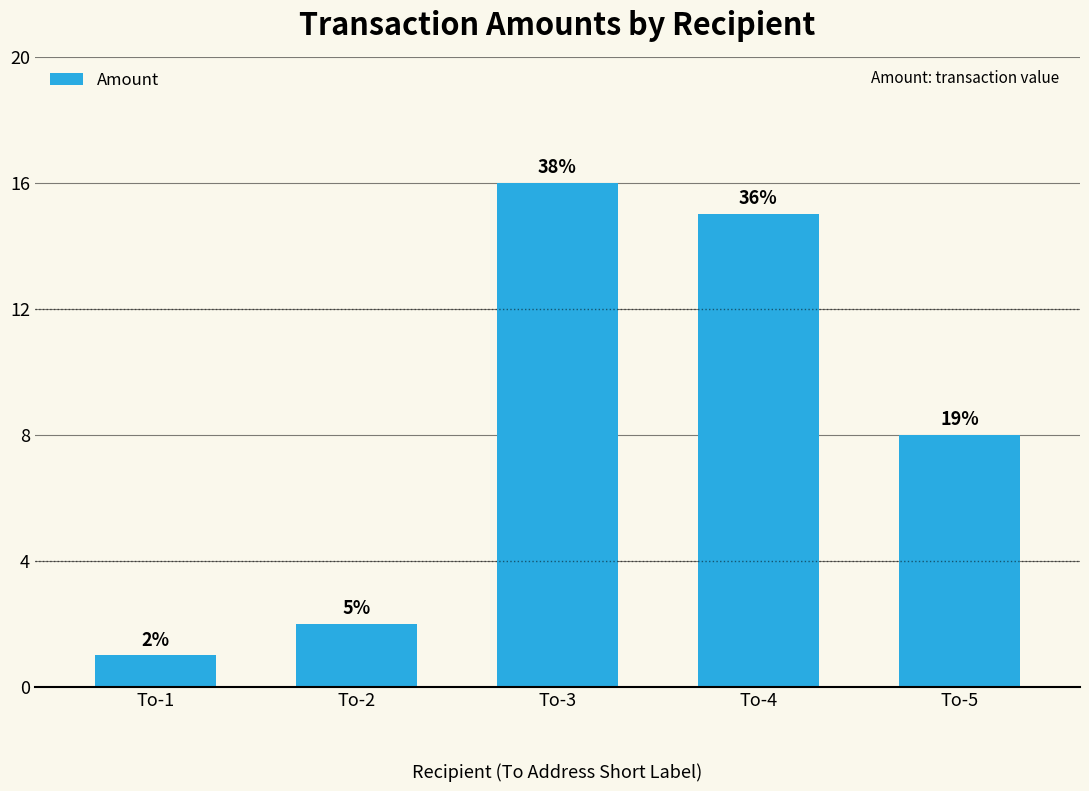

What is the change in value from To-2 to To-3?

+14